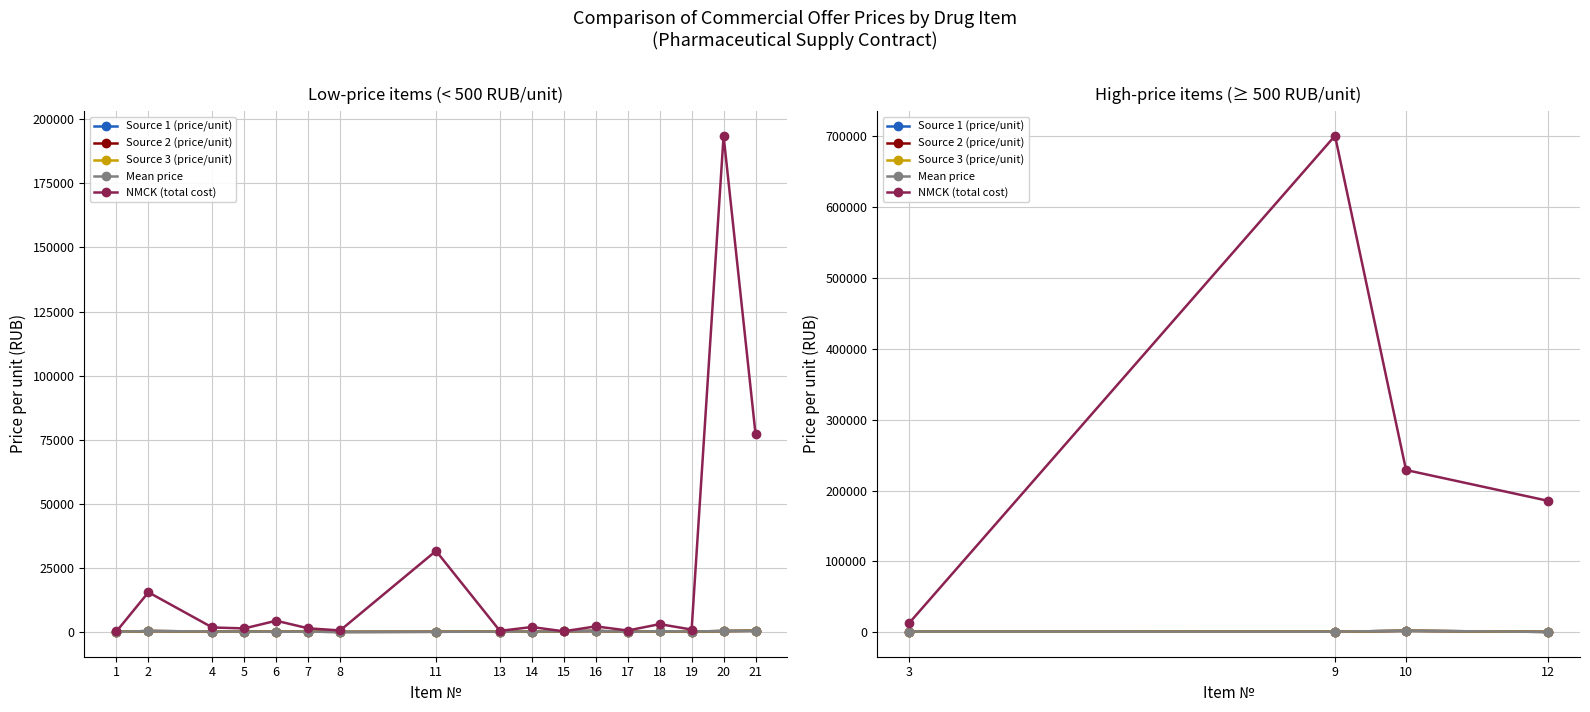

What is the value of the Source 2 (price/unit) point at the 4th from the left?

562.1